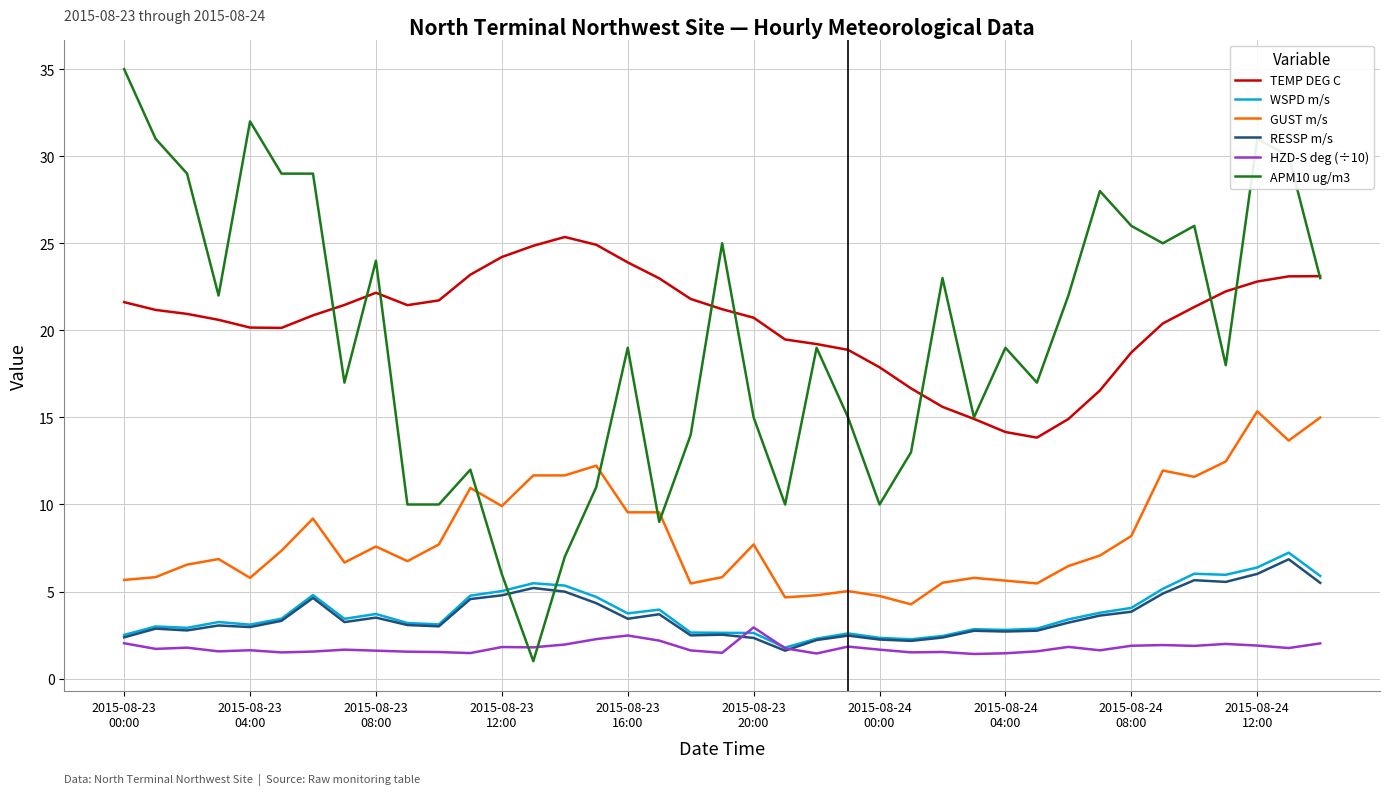

What is the lowest value of the HZD-S deg (÷10) series?

1.4